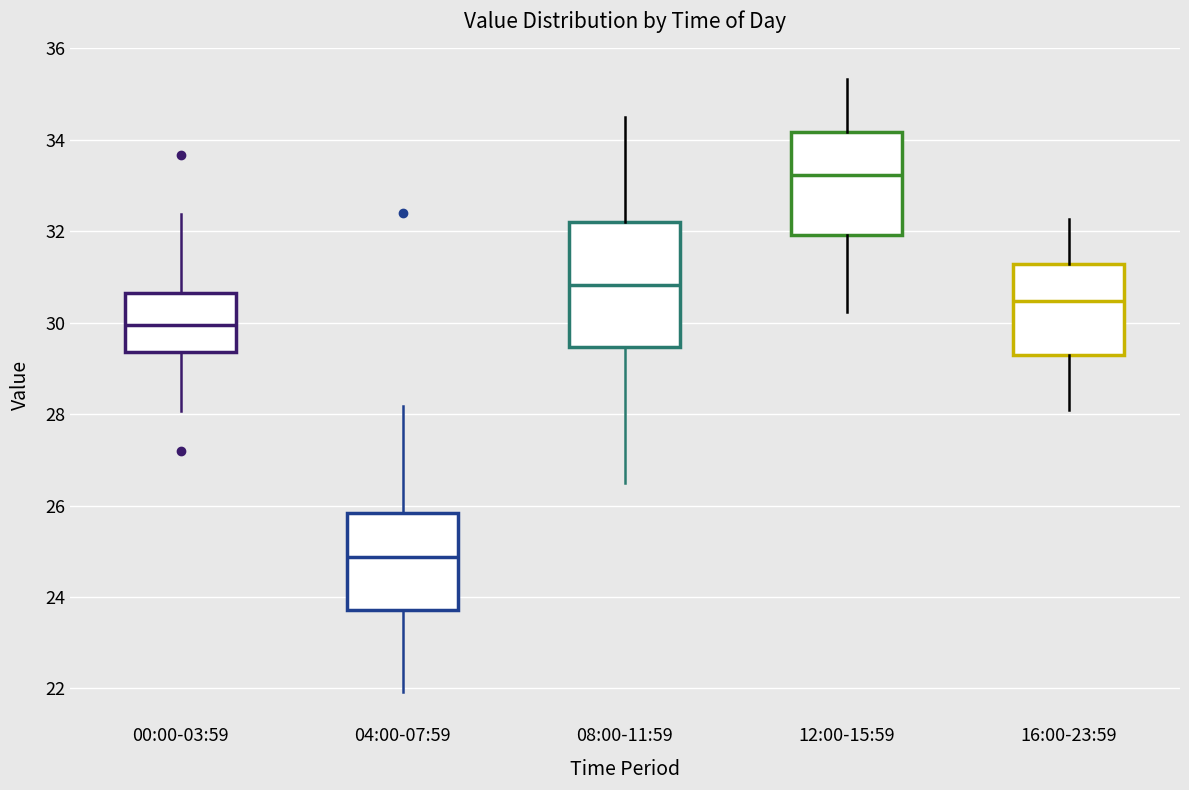

Reading left to right, transcribe this box plot: for each box, give where its median line is, the range the box spans, and where its two whiskers end, as read against the y-axis. The values are not printed on the chart, so give them approximately, as read against the axis.

00:00-03:59: median 30.0, box 29.4 to 30.6, whiskers 28.0 to 32.4
04:00-07:59: median 24.8, box 23.8 to 25.8, whiskers 22.0 to 28.2
08:00-11:59: median 30.8, box 29.4 to 32.2, whiskers 26.6 to 34.6
12:00-15:59: median 33.2, box 32.0 to 34.2, whiskers 30.2 to 35.4
16:00-23:59: median 30.4, box 29.2 to 31.2, whiskers 28.2 to 32.2